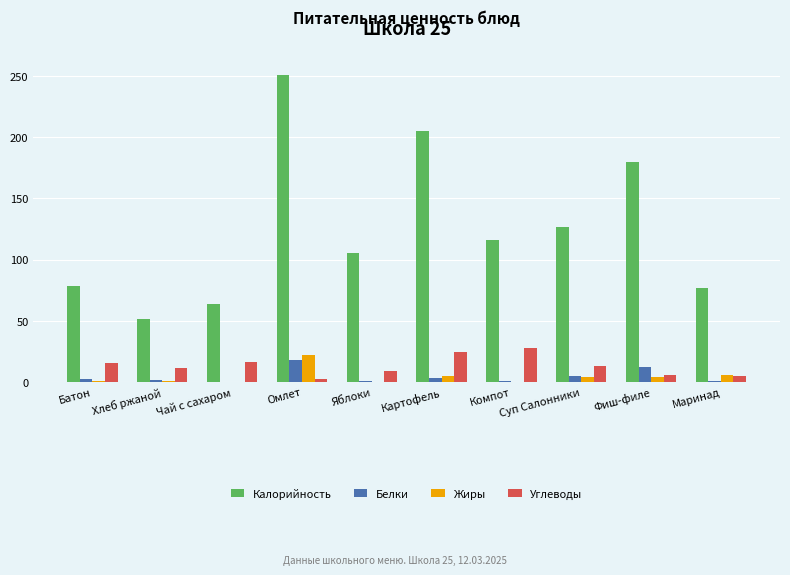

Which series has the largest total across all categories?

Калорийность